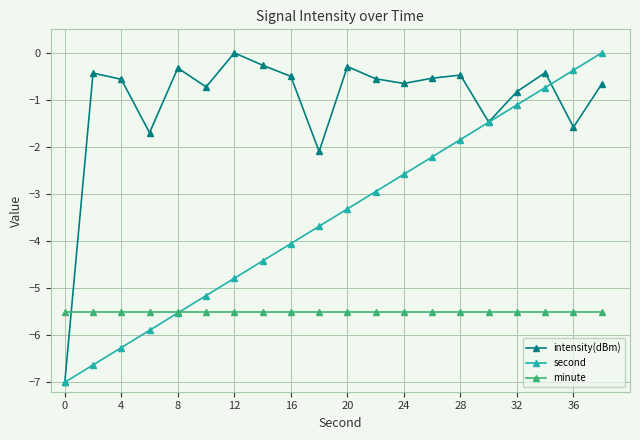

Rank the series by their average value, from highest to lowest.

intensity(dBm), second, minute